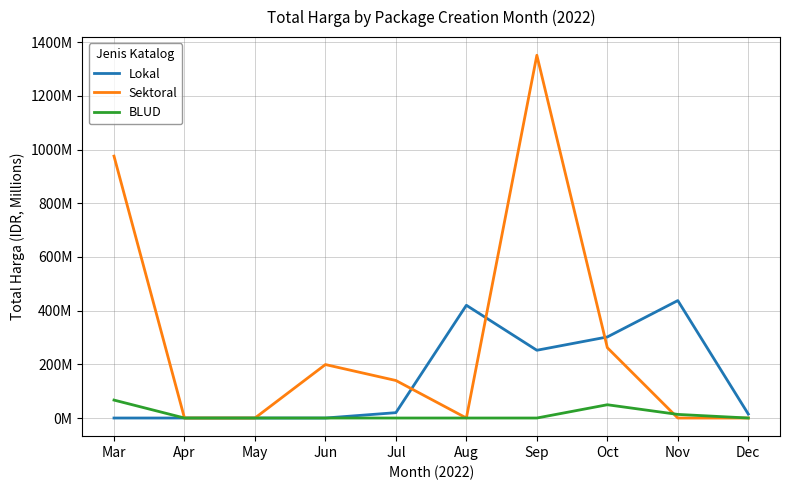

True or false: Sektoral and BLUD intersect in this chart.

True